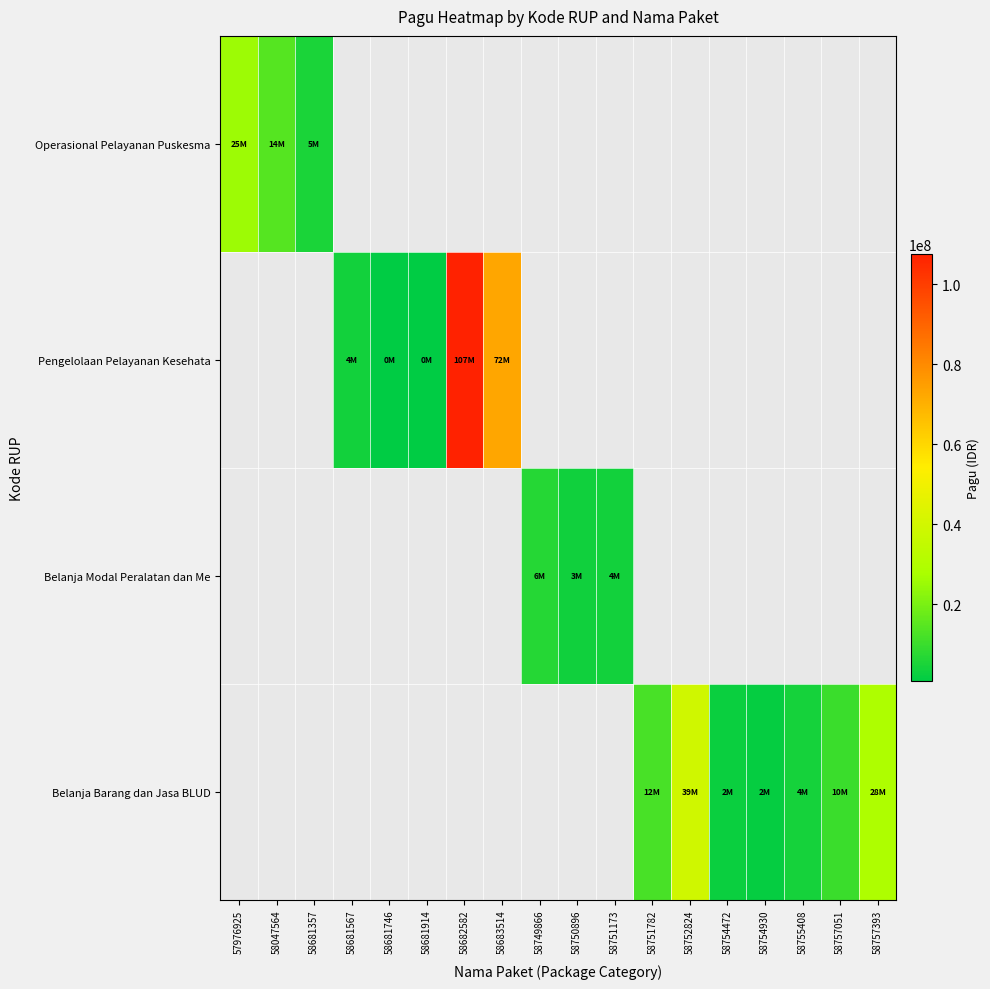

Which label corresponds to the smallest value in the chart?

58681746